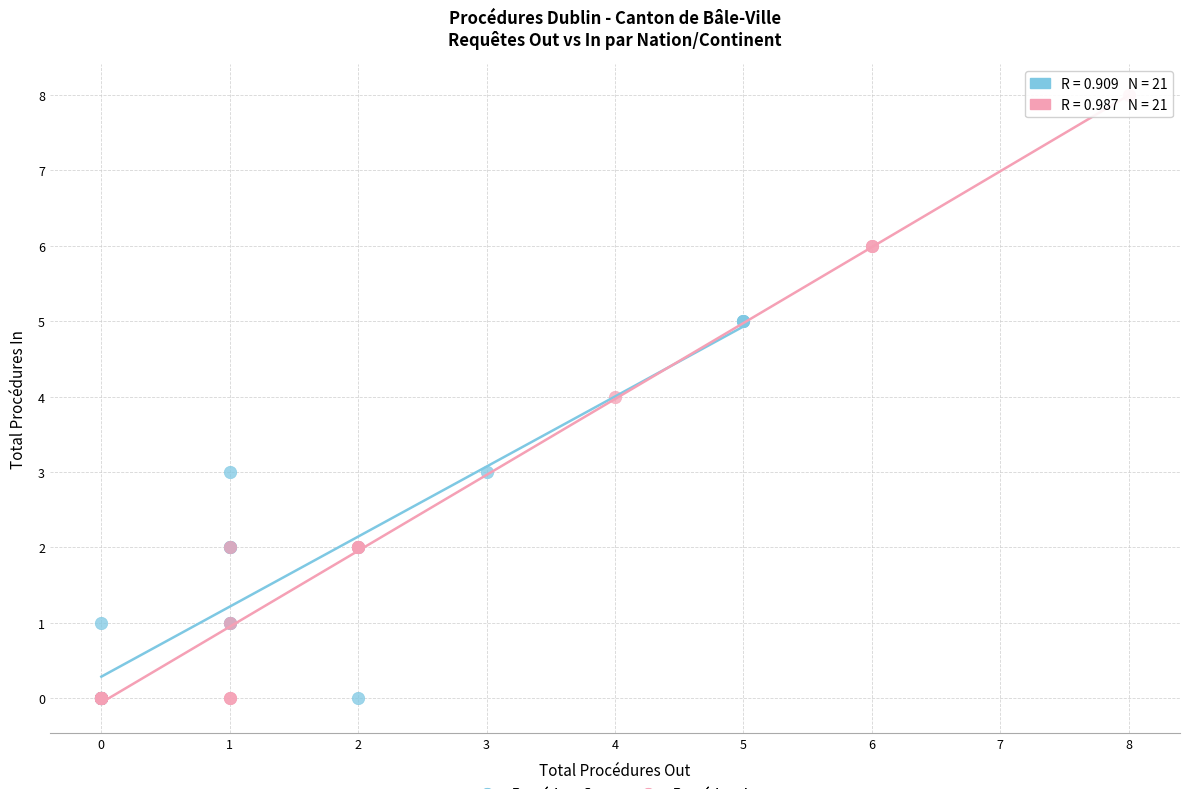

Which series contains the highest Y value?

Procédure In